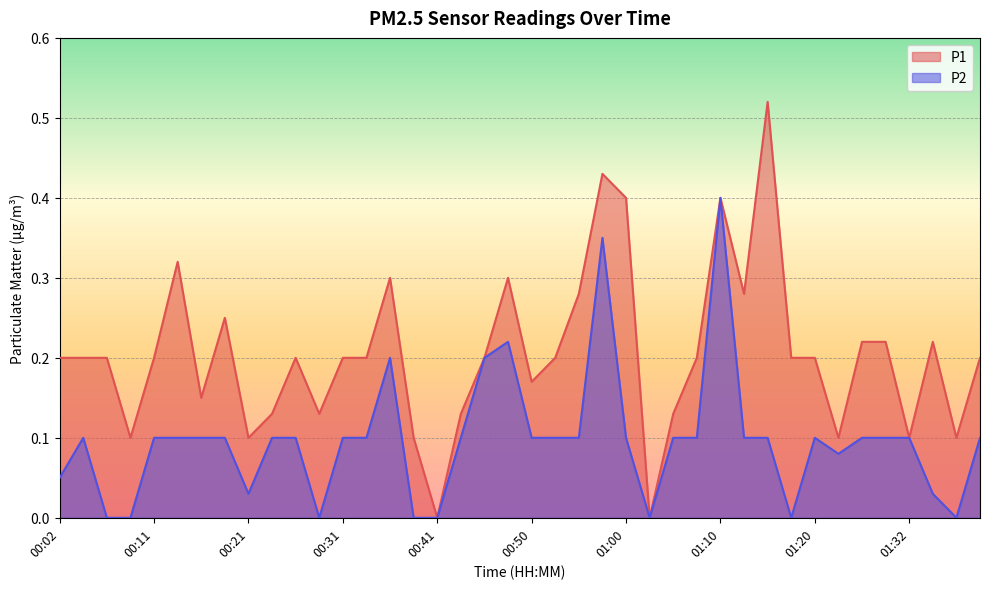

Read the P1 value at 01:15.

0.5